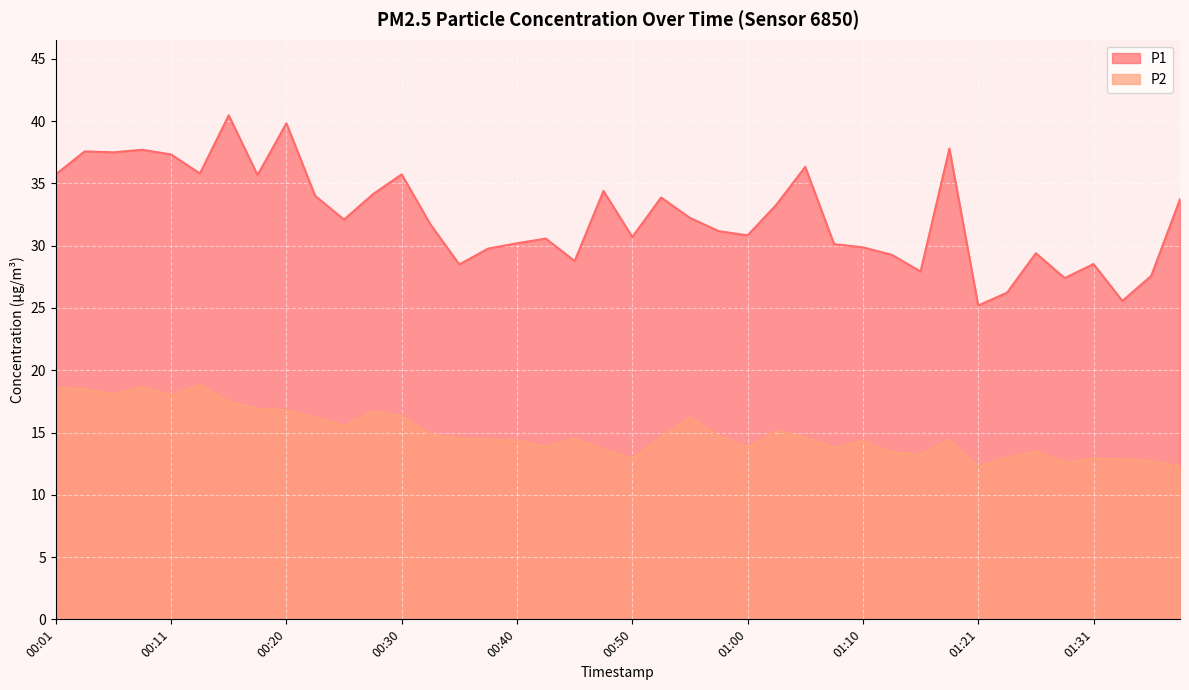

What is the label of the 31st point from the right?

00:23